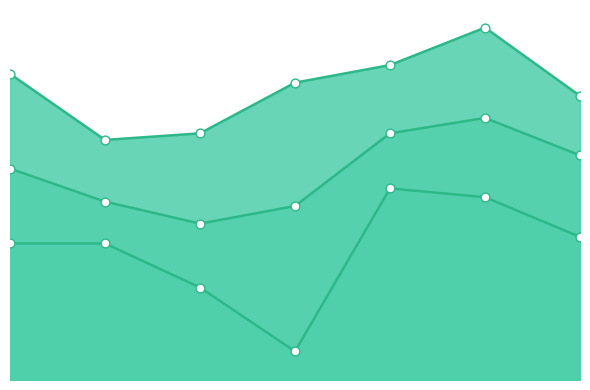

Is the value of Temp Min line at 0 greater than the value of Temp Max markers at 4?

No